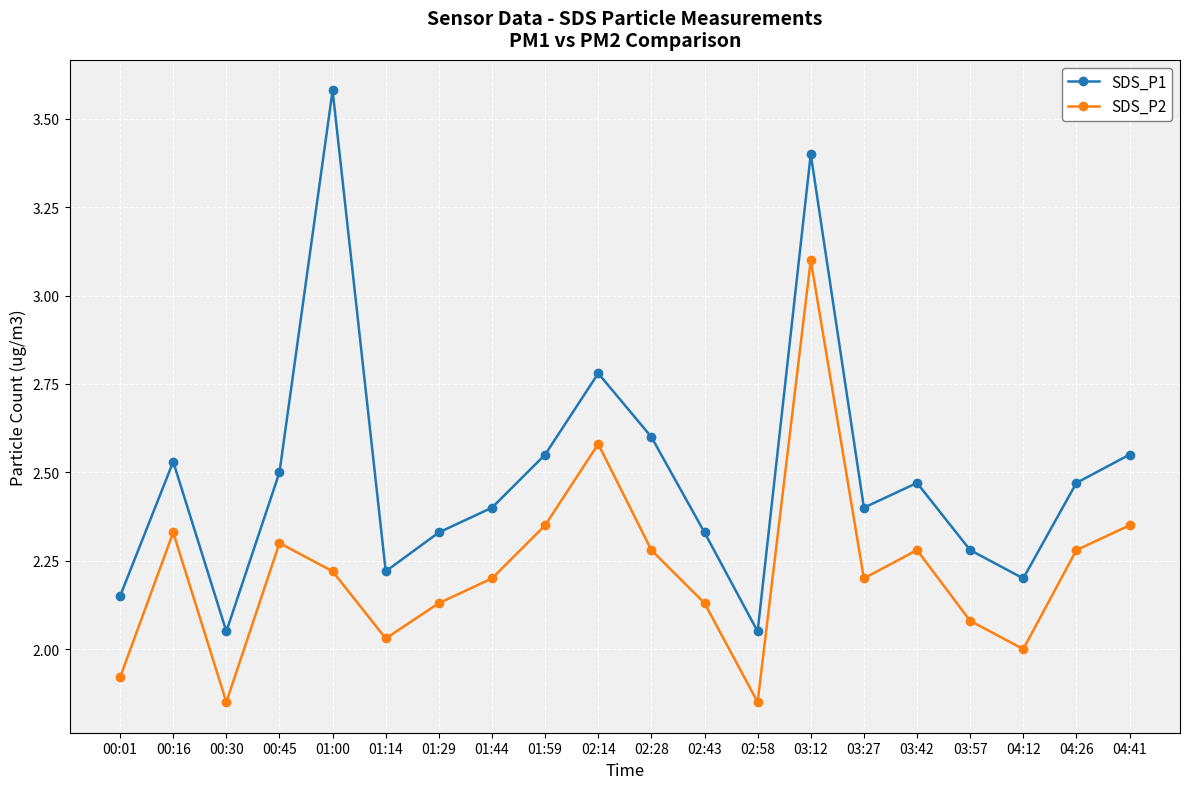

At which category is the sum across all series the highest?

03:12